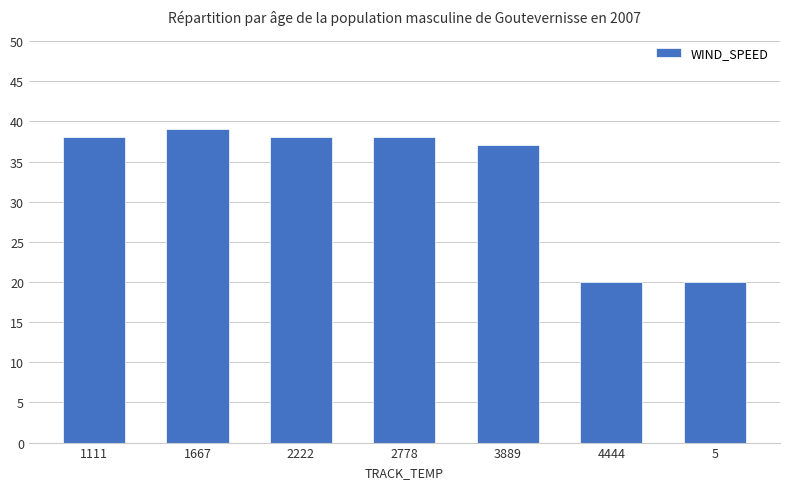

True or false: the data shows 38 at 1111.

True